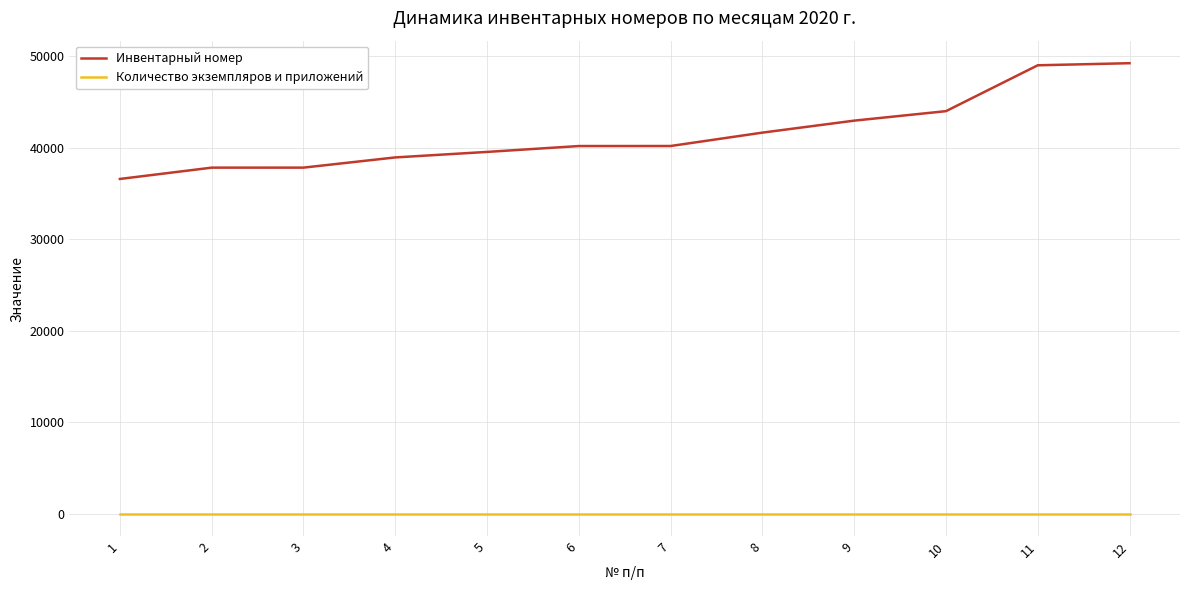

At how many categories does at least one series exceed 43736?

3